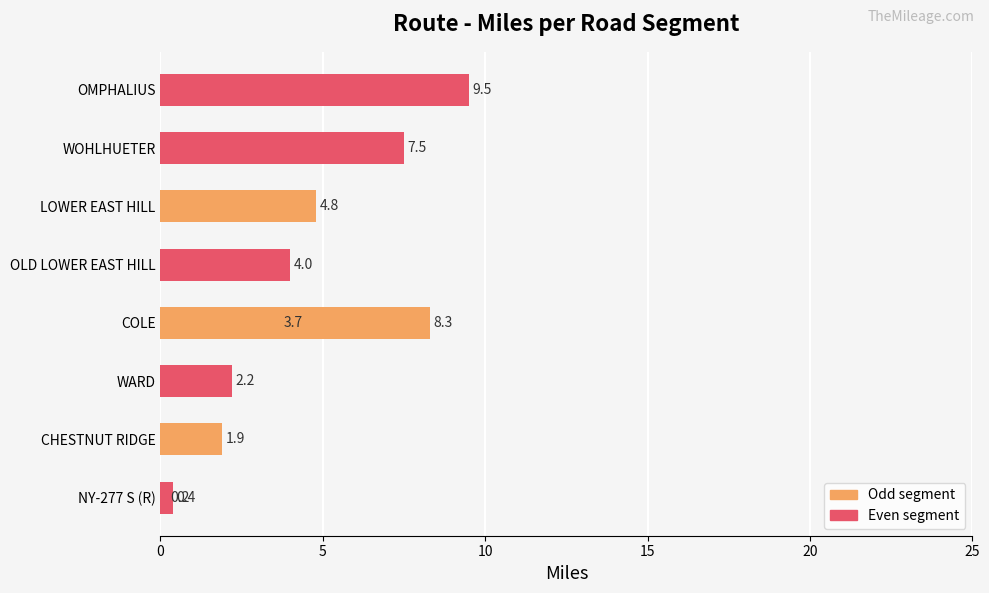

What is the smallest value displayed?

0.2